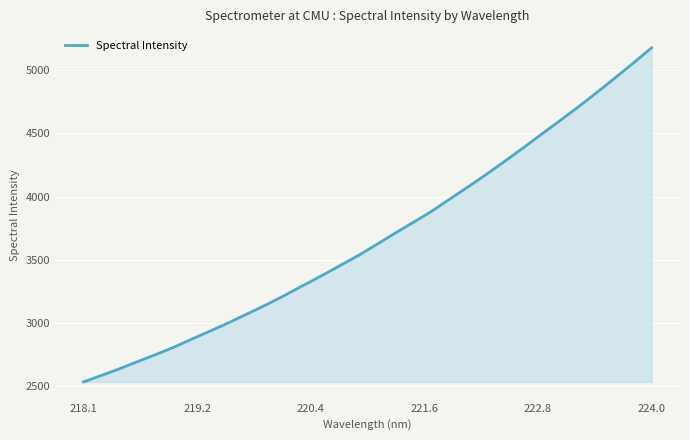

How many lines are shown in the chart?

1